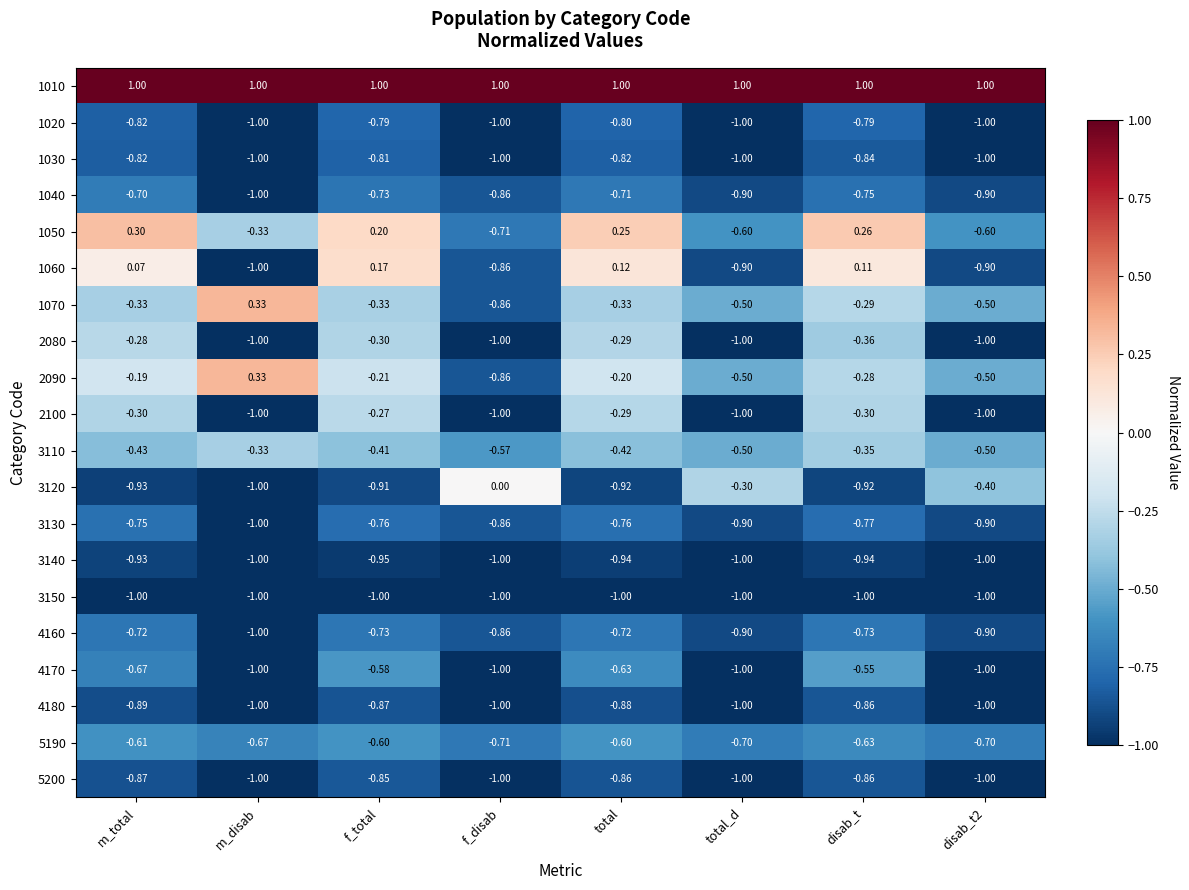

At which category is the sum across all series the highest?

f_total